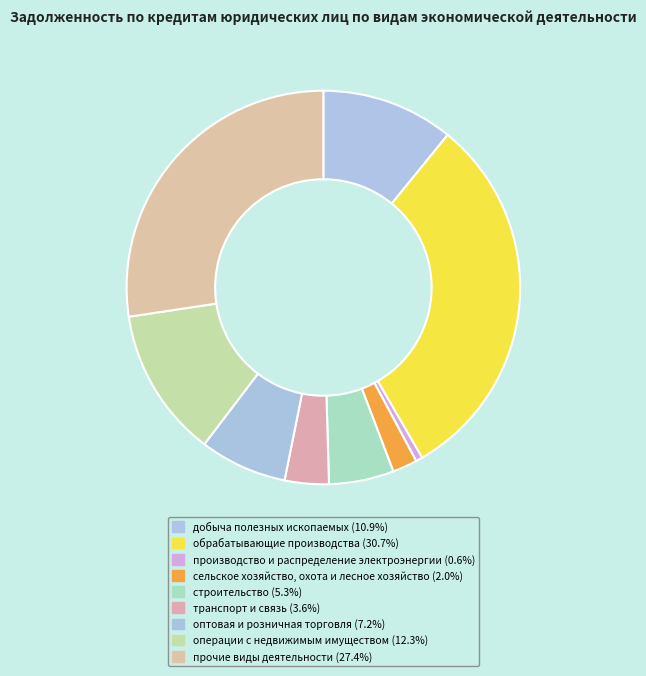

To the nearest percent, what percentage of the pie is транспорт и связь?

4%